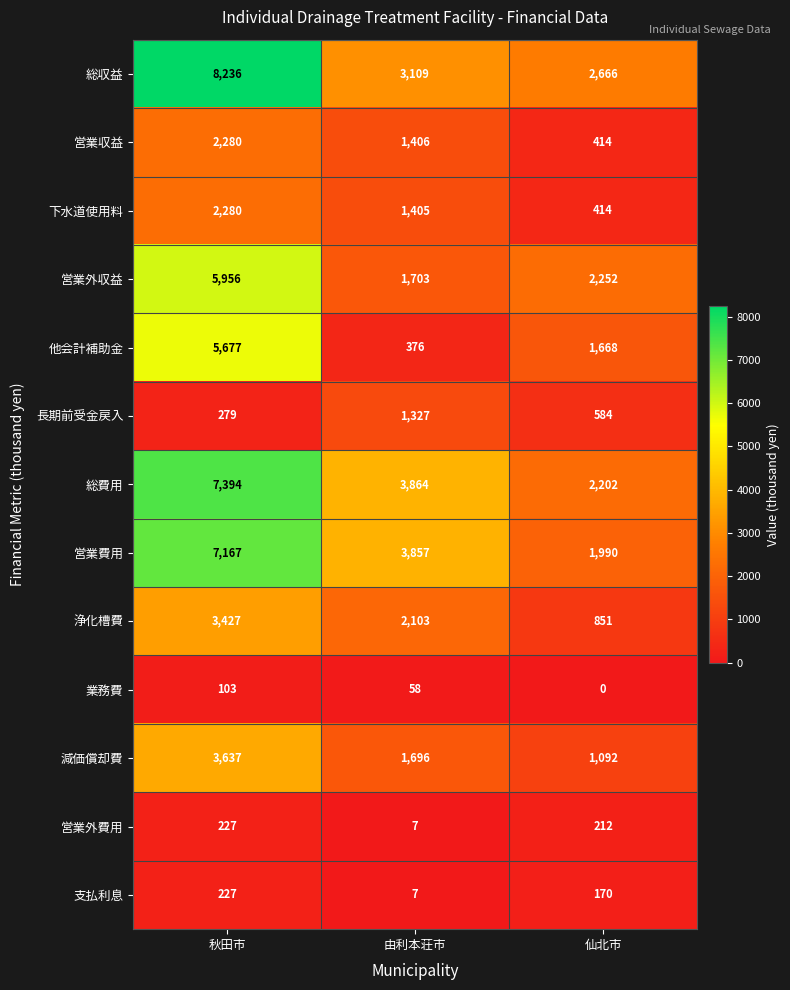

The value of 他会計補助金 at 仙北市 is 469. True or false?

False